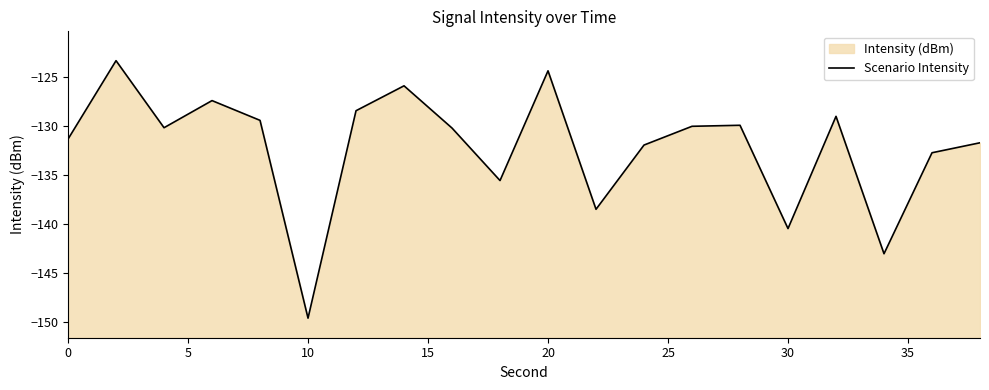

What is the maximum value shown in the chart?

-123.3